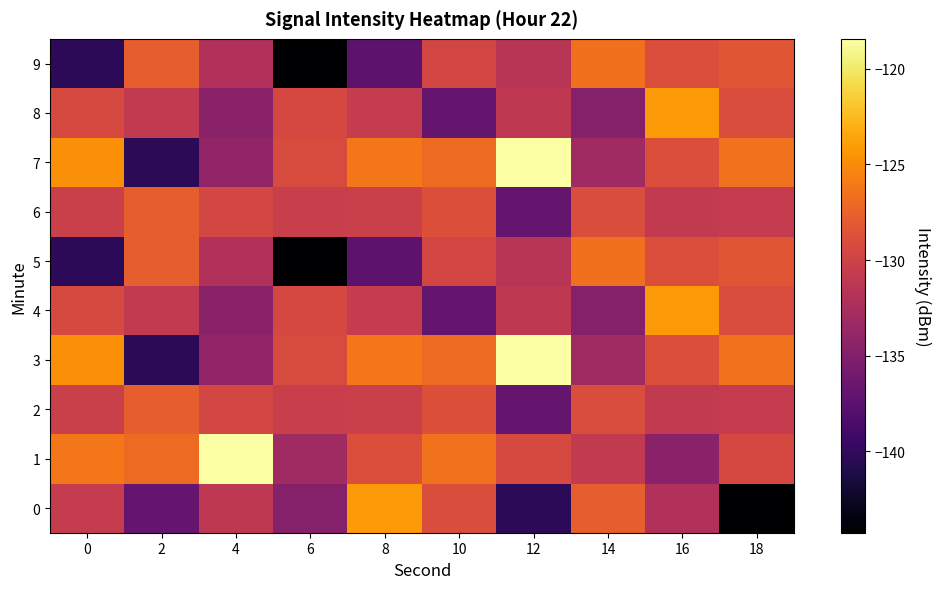

Between 2 and 18, which series saw the biggest shift?

3